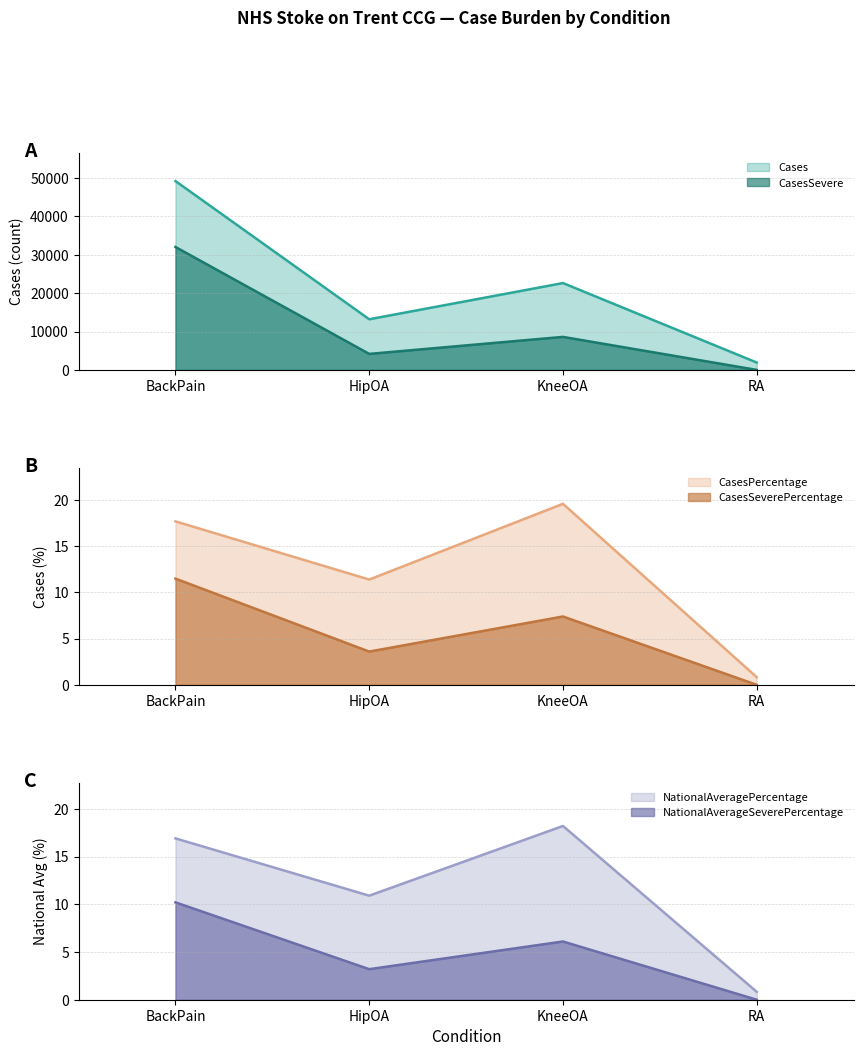

What position from the right is HipOA?

3